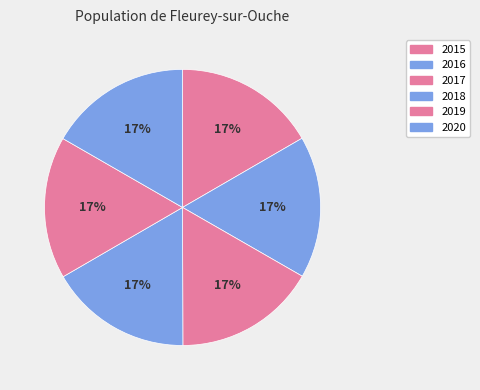

Which slice is the largest?

2020